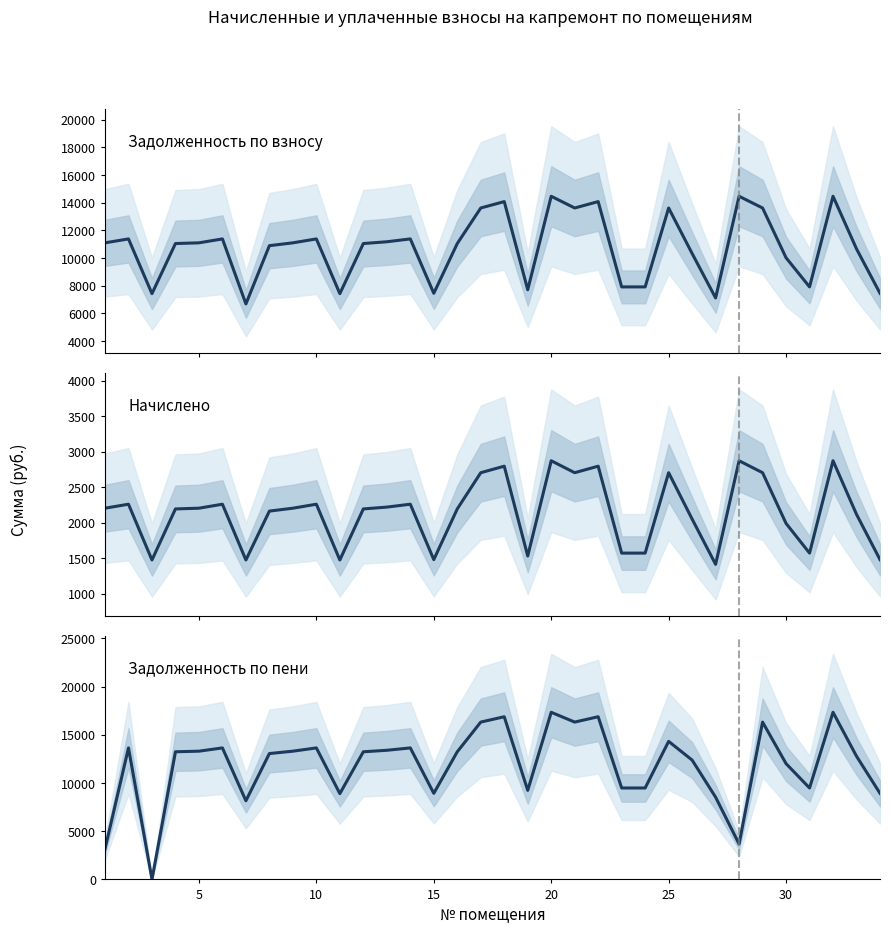

List the labels in order of задолженность (пени) value, largest first.

20, 32, 18, 22, 17, 21, 29, 25, 2, 6, 10, 14, 13, 5, 9, 4, 12, 16, 8, 33, 26, 30, 23, 24, 31, 19, 15, 34, 11, 27, 7, 28, 1, 3